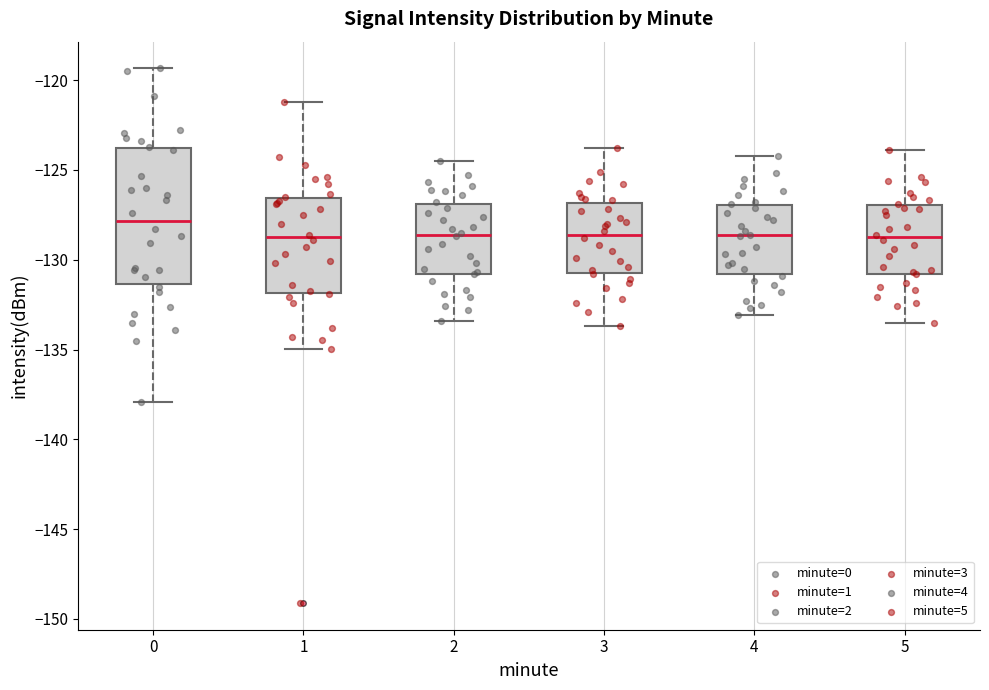

Reading left to right, transcribe this box plot: for each box, give where its median line is, the range the box spans, and where its two whiskers end, as read against the y-axis. The values are not printed on the chart, so give them approximately, as read against the axis.

0: median -128.0, box -131.5 to -124.0, whiskers -138.0 to -119.5
1: median -128.5, box -132.0 to -126.5, whiskers -135.0 to -121.0
2: median -128.5, box -131.0 to -127.0, whiskers -133.5 to -124.5
3: median -128.5, box -130.5 to -127.0, whiskers -133.5 to -124.0
4: median -128.5, box -131.0 to -127.0, whiskers -133.0 to -124.0
5: median -128.5, box -131.0 to -127.0, whiskers -133.5 to -124.0